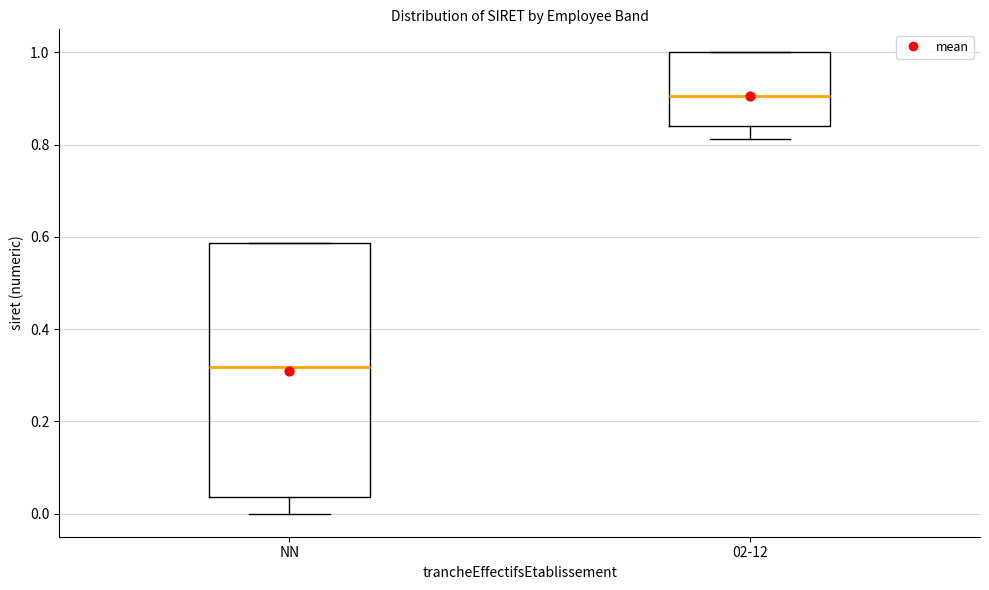

Which box's median line is the highest?

02-12